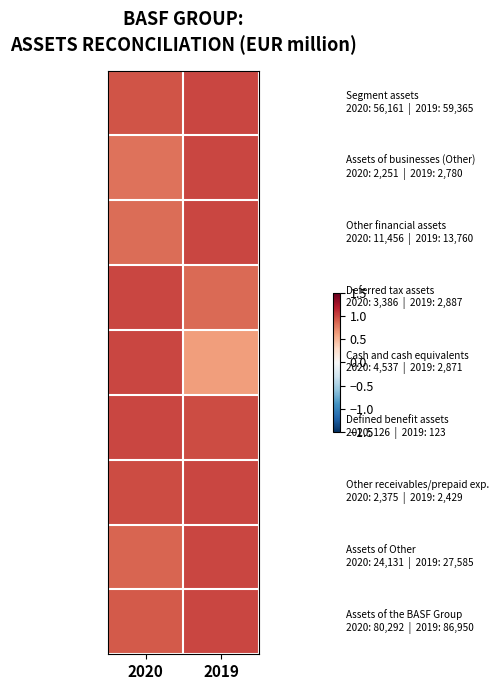

How many distinct data groups are displayed?

9